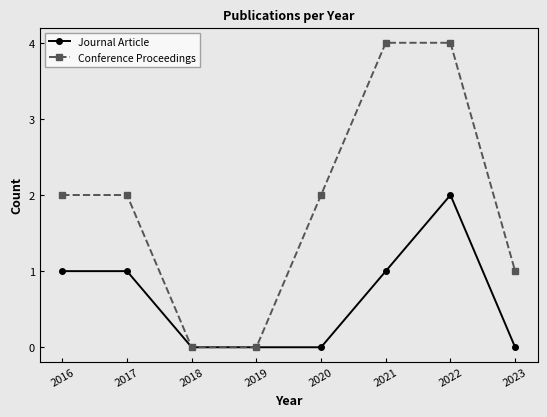

What is the approximate value of Conference Proceedings at 2020?

2